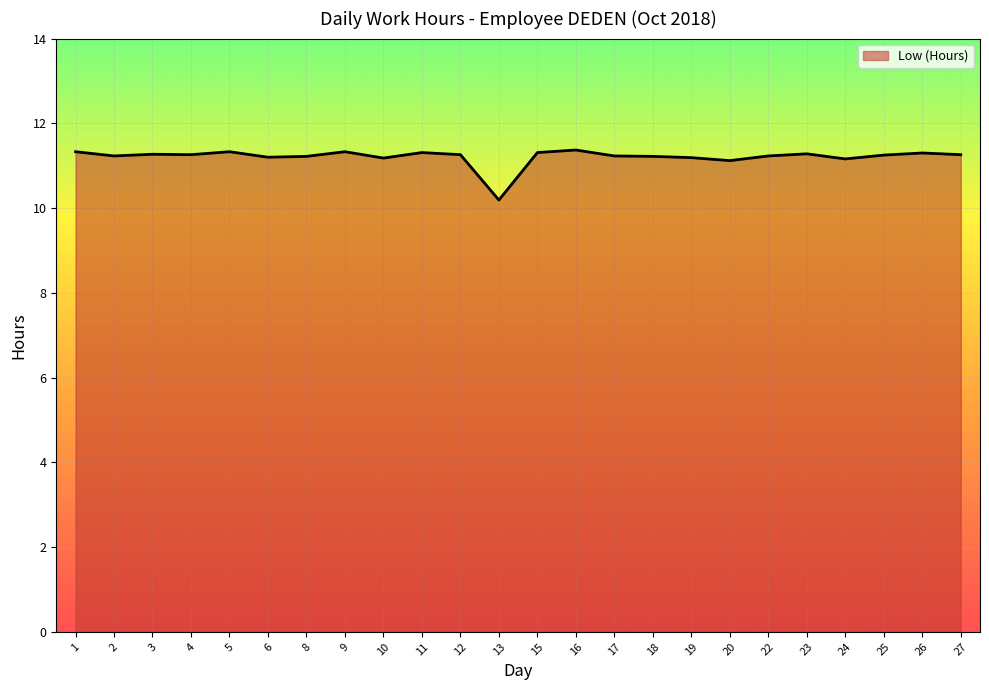

What is the value of the 20th point from the left?

11.3